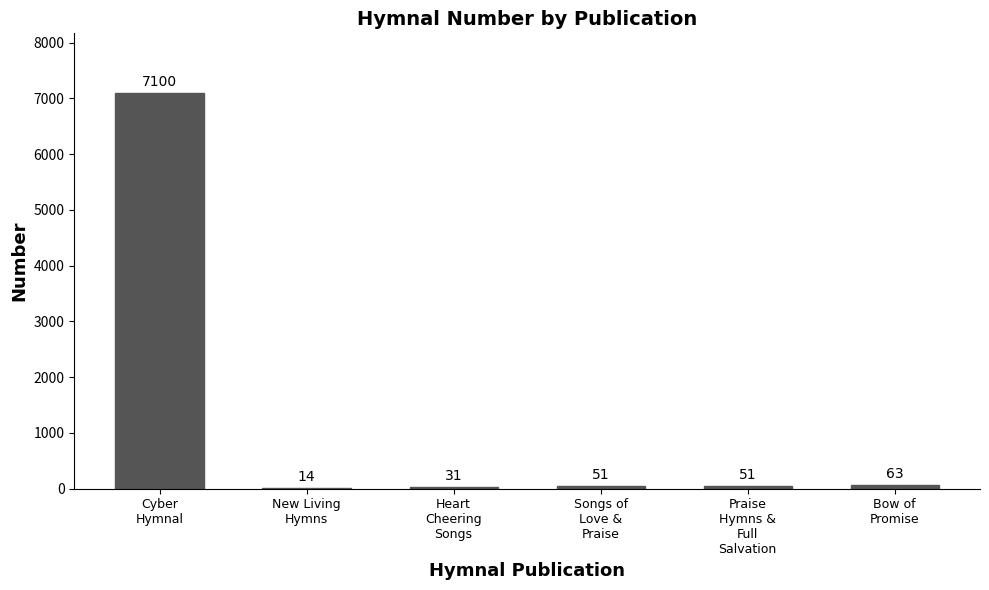

What is the maximum value shown in the chart?

7100